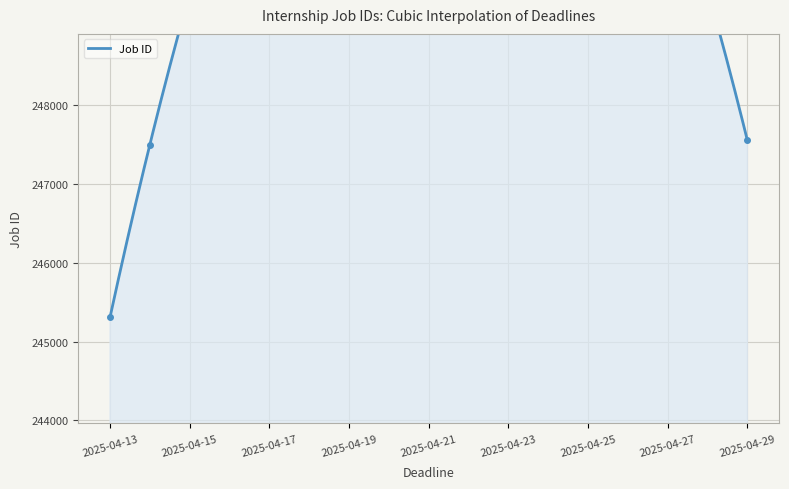

True or false: the data shows 338466 at 2025-04-29.

False